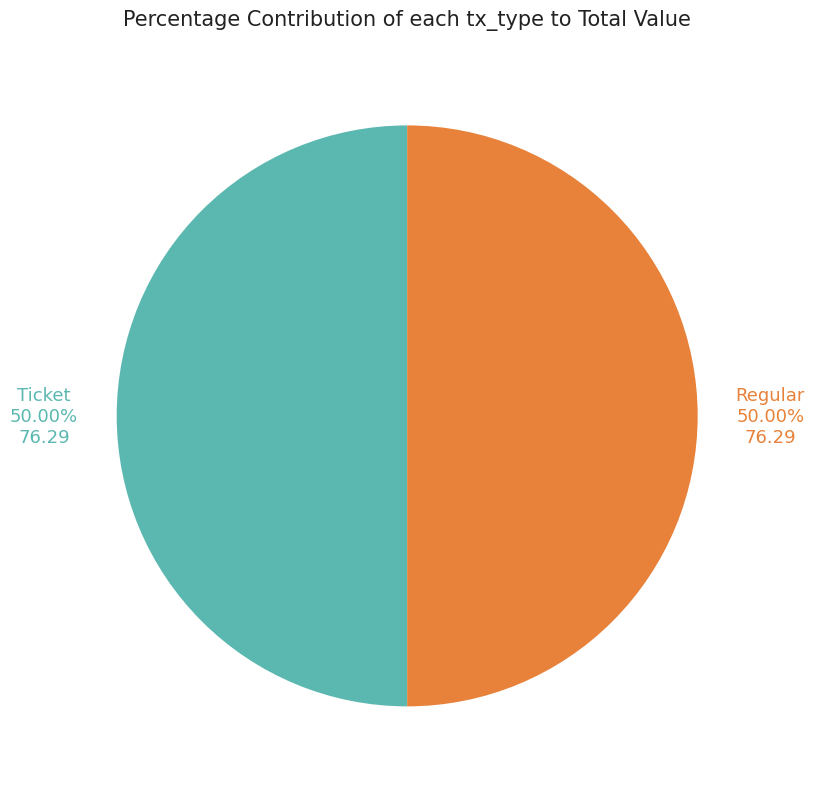

To the nearest percent, what is the average slice percentage?

50%